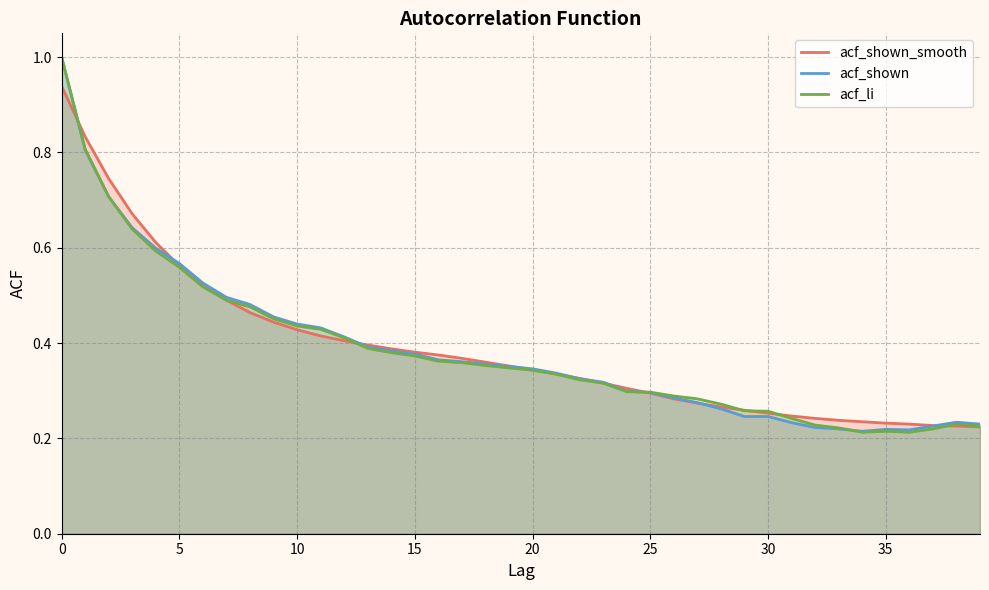

The acf_shown series shows 1.7 at 0. True or false?

False